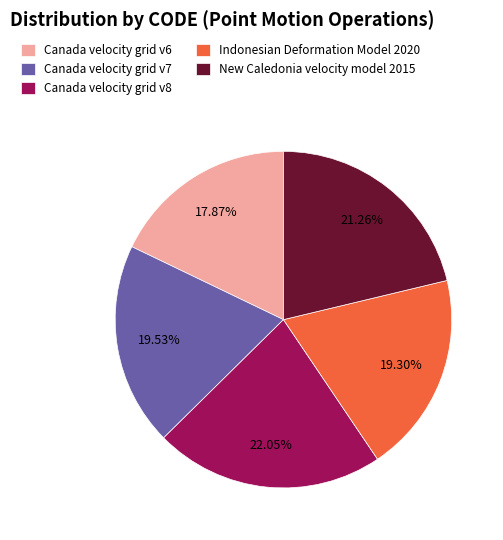

Which category has the smallest portion of the pie?

Canada velocity grid v6